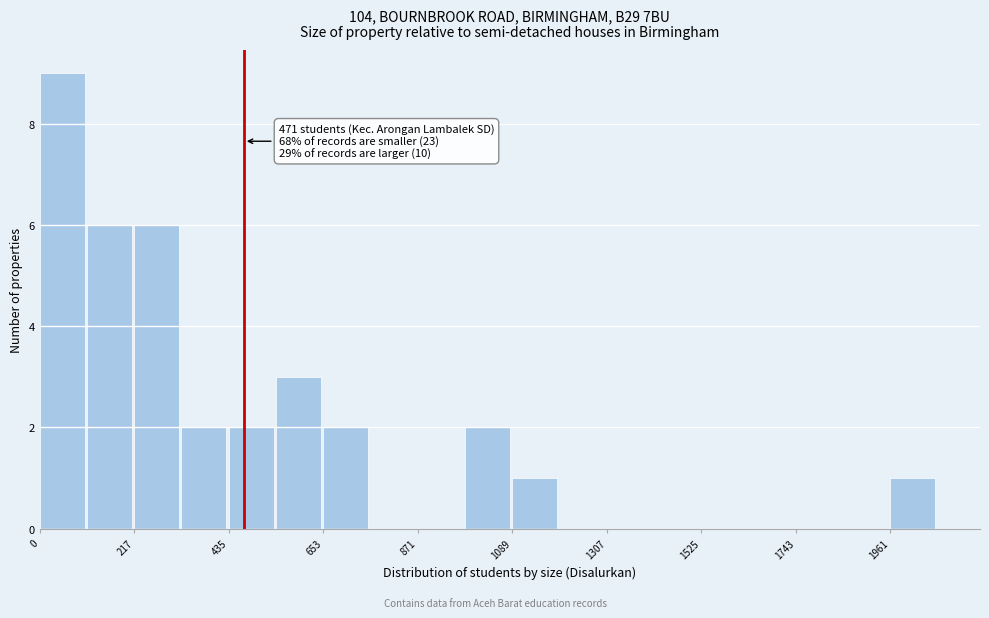

Read against the x-axis, roughly where is the centre of the tallest bar?

50